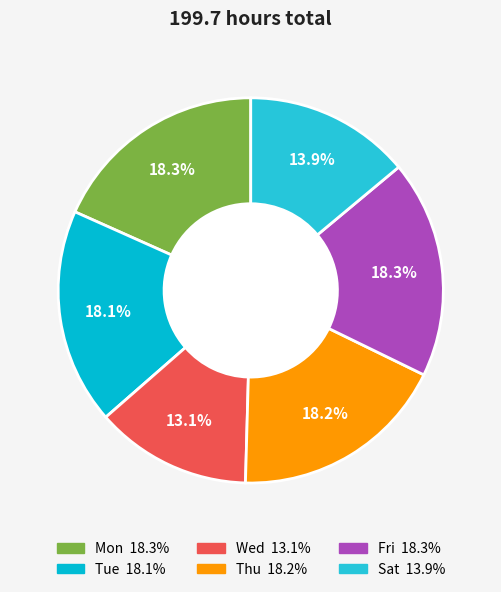

How many segments does this pie chart have?

6